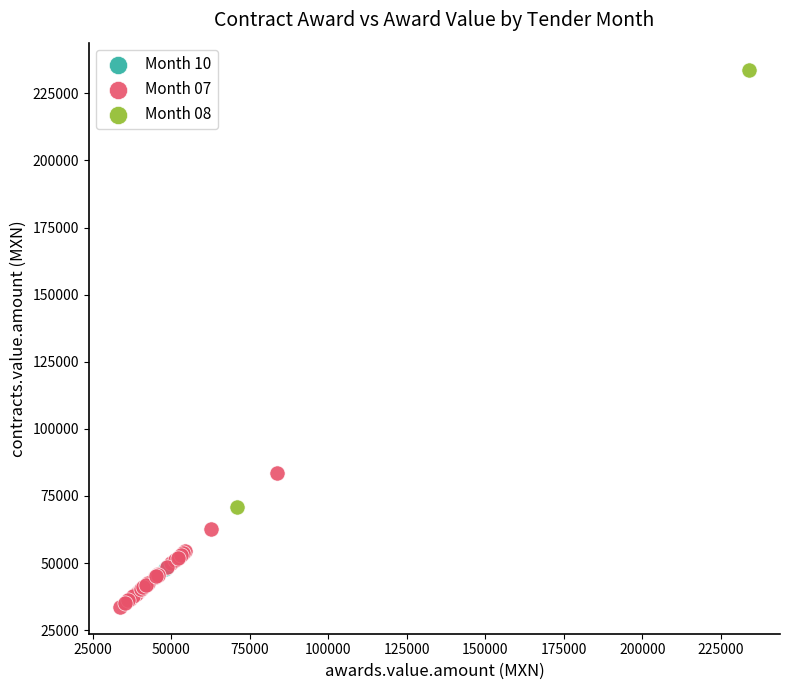

Which series reaches the maximum Y coordinate?

Month 08